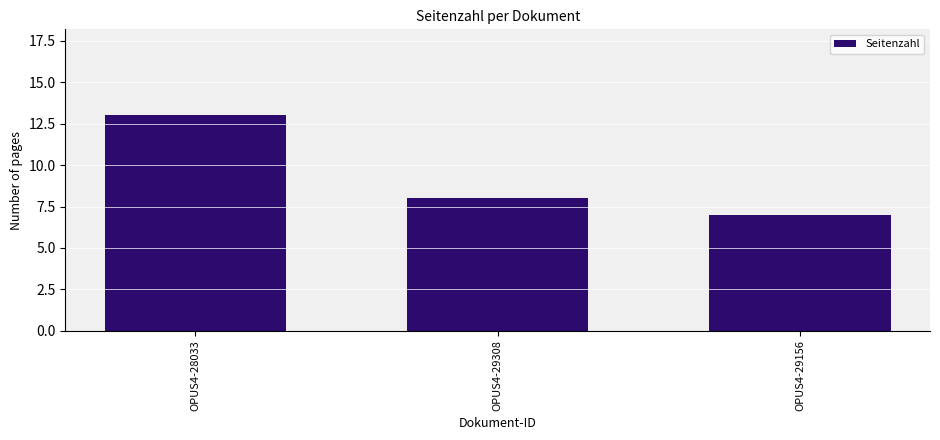

What is the smallest value displayed?

7